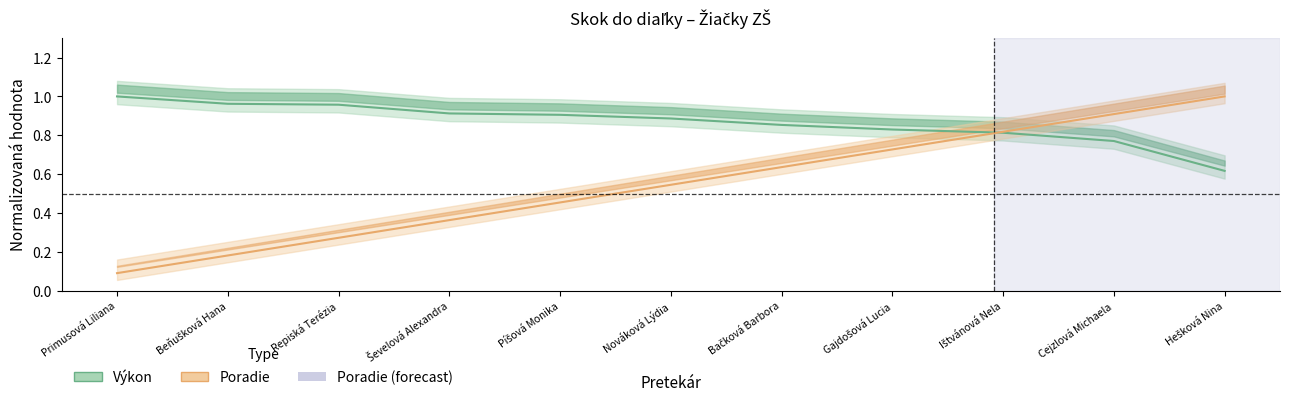

What position from the left is Nováková Lýdia?

6